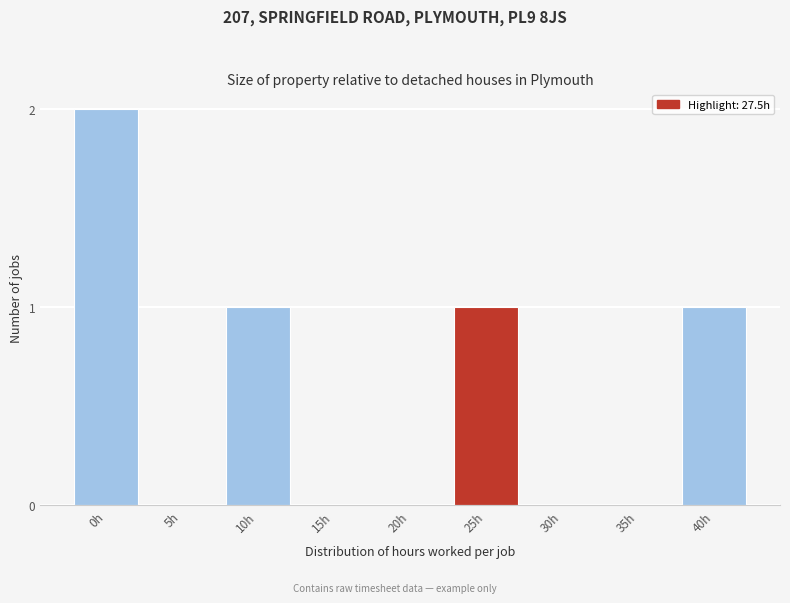

Reading left to right, transcribe all the data shown in this chart.

0h=2	5h=0	10h=1	15h=0	20h=0	25h=1	30h=0	35h=0	40h=1